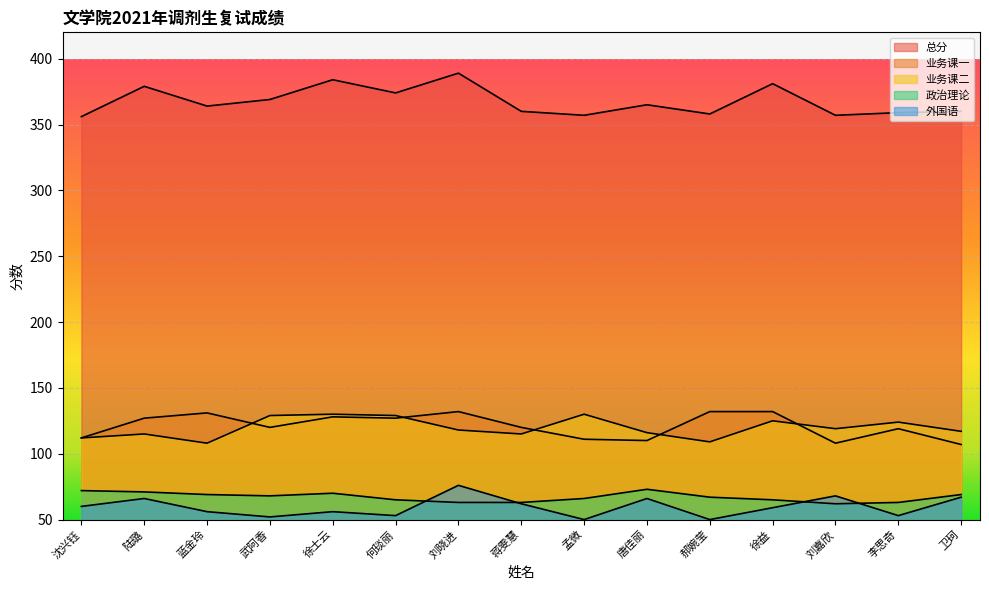

What position from the right is 蒋雯慧?

8